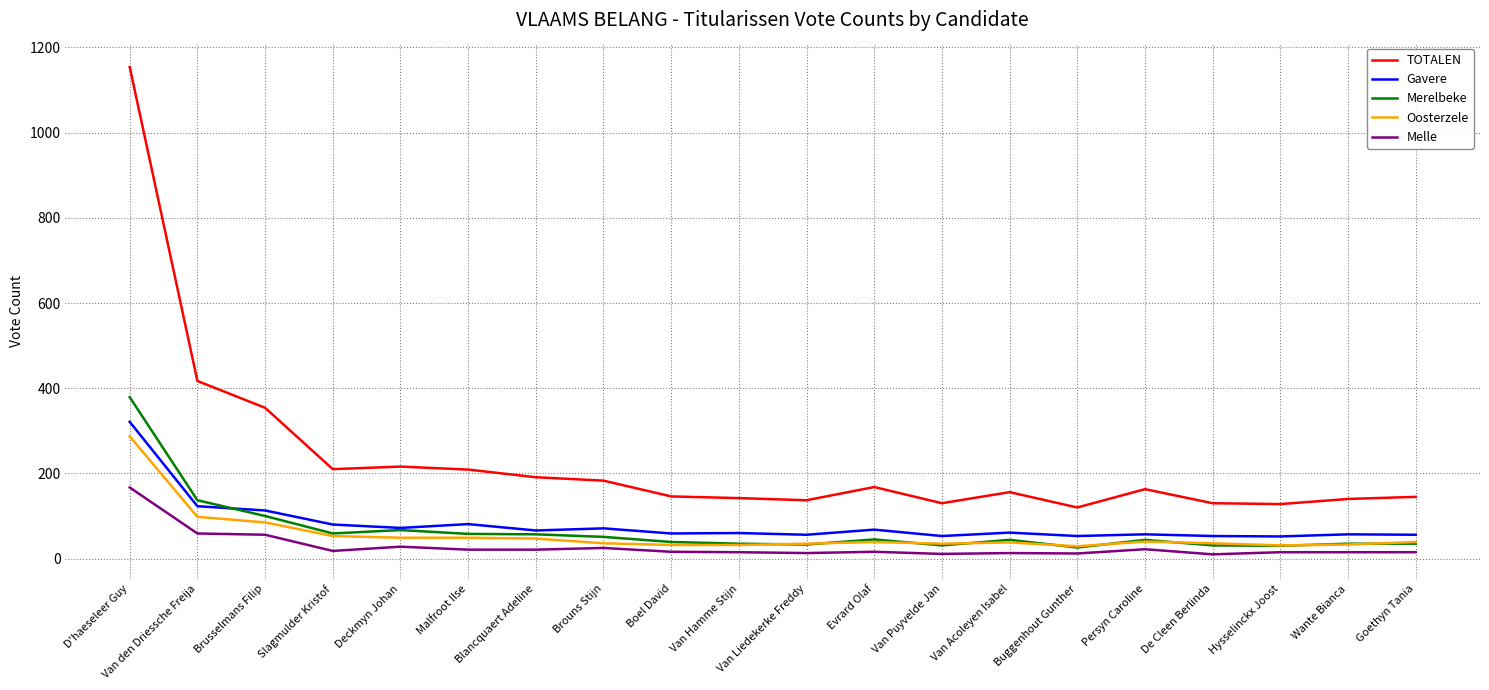

What is the maximum value shown in the chart?

1154